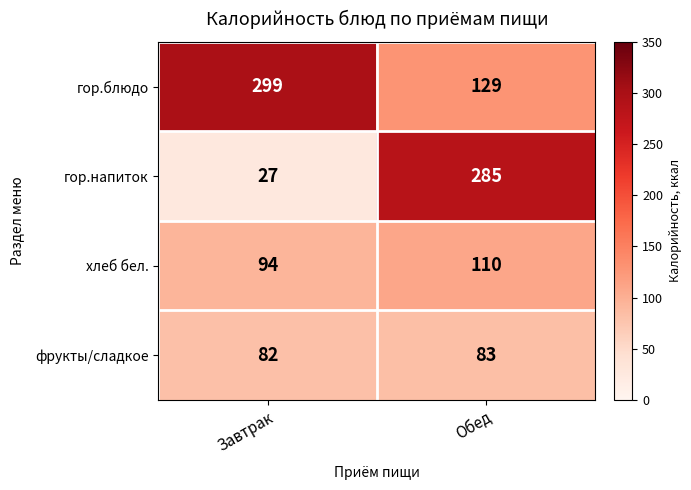

True or false: гор.напиток has a value of 81 at Обед.

False